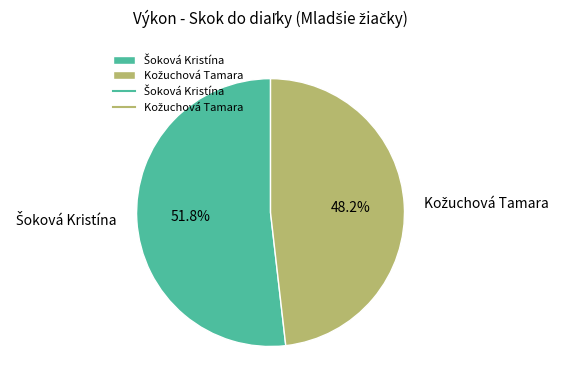

Is there any slice that represents more than half of the pie?

Yes